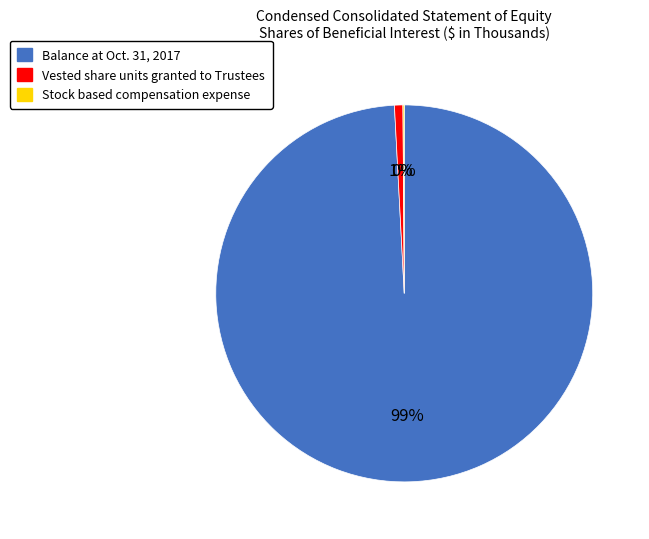

Is it true that Vested share units granted to Trustees is 14% of the pie?

False